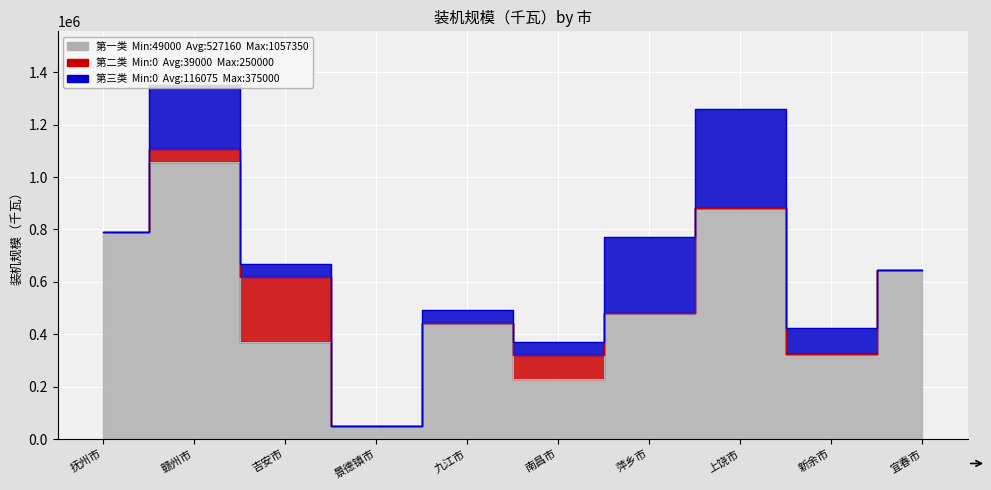

Is the value of 第三类 at 宜春市 greater than the value of 第二类 at 萍乡市?

No